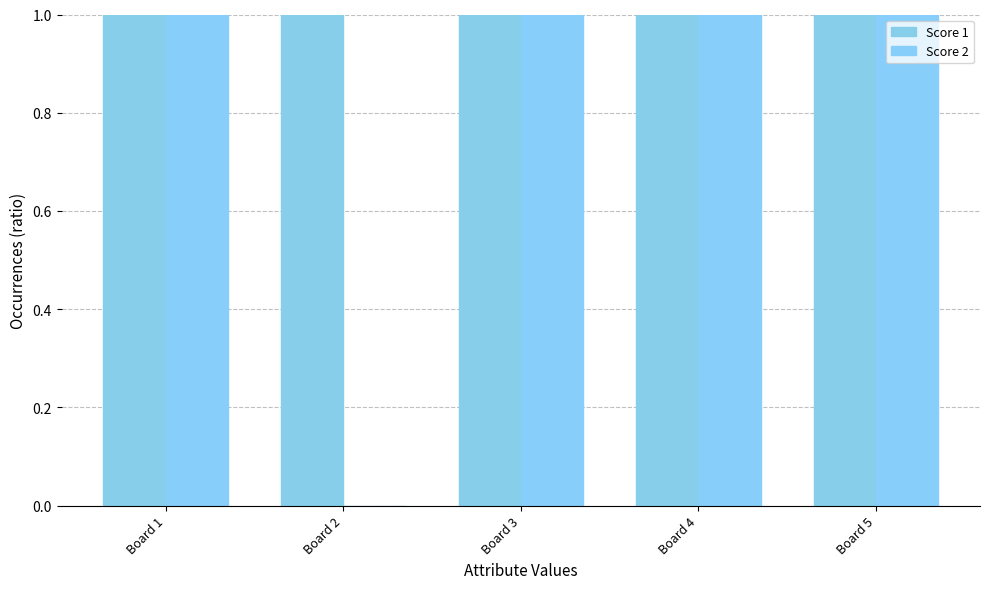

Which series has the largest total across all categories?

Score 1